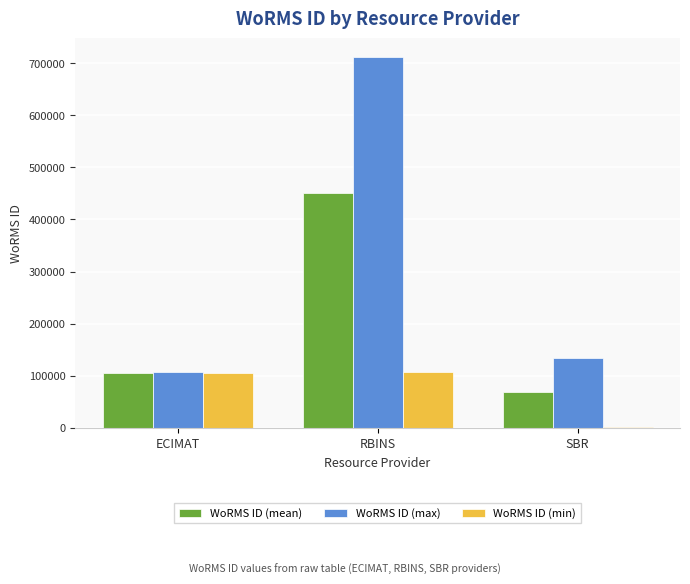

What is the total value across all series at ECIMAT?

318448.5